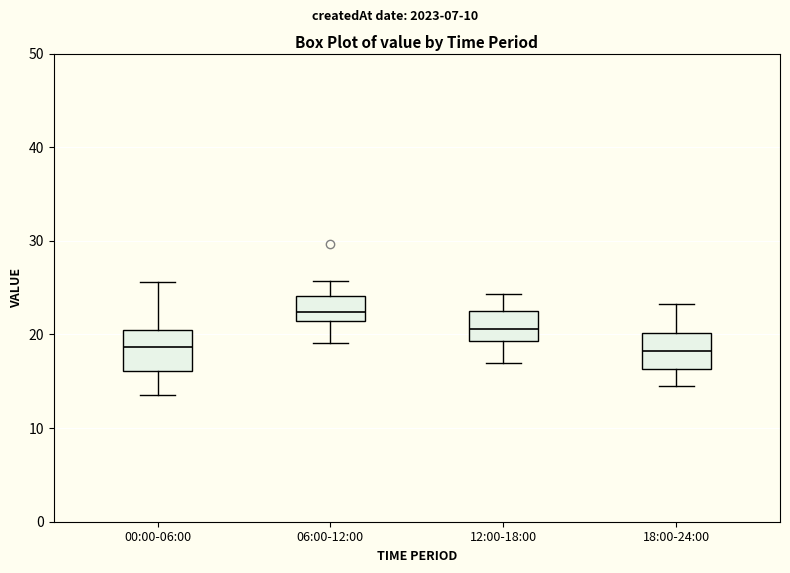

Reading left to right, read every box against the y-axis: the position of its median line, the range the box covers, and the ends of its whiskers. The values are not printed on the chart, so give them approximately, as read against the axis.

00:00-06:00: median 19, box 16 to 20, whiskers 14 to 26
06:00-12:00: median 22, box 21 to 24, whiskers 19 to 26
12:00-18:00: median 21, box 19 to 22, whiskers 17 to 24
18:00-24:00: median 18, box 16 to 20, whiskers 14 to 23